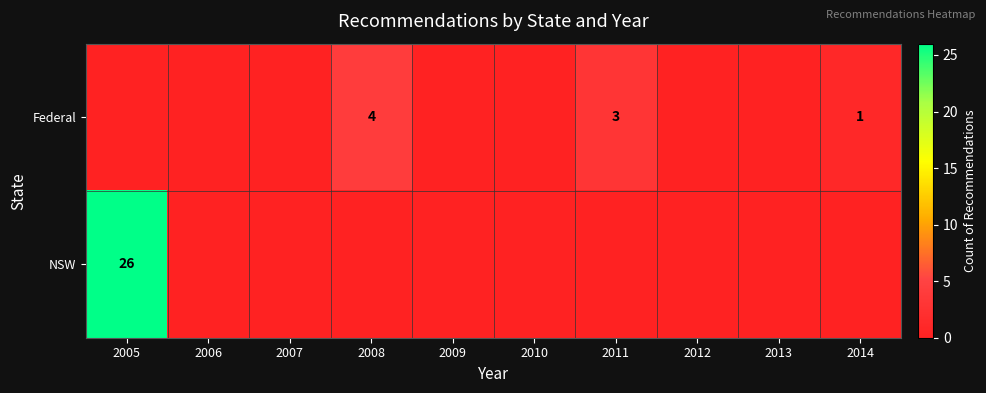

True or false: Federal has a value of 7 at 2008.

False